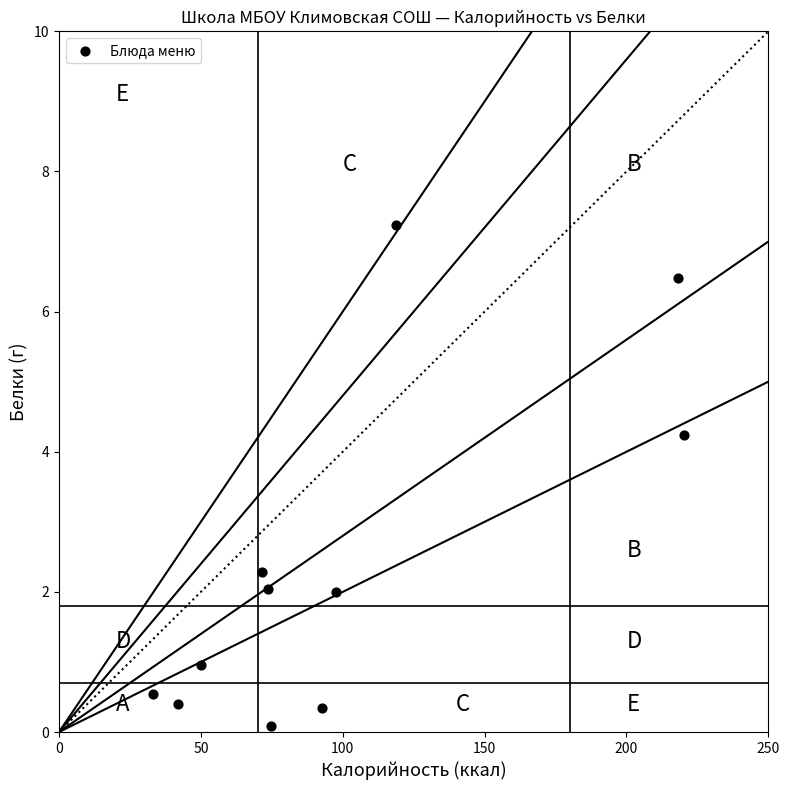

What is the range of X values (max minus min)?

187.4